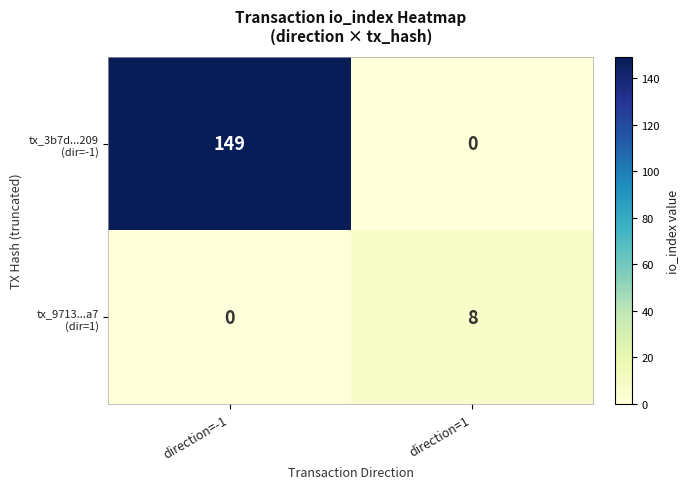

What is the total value across all series at direction=1?

8